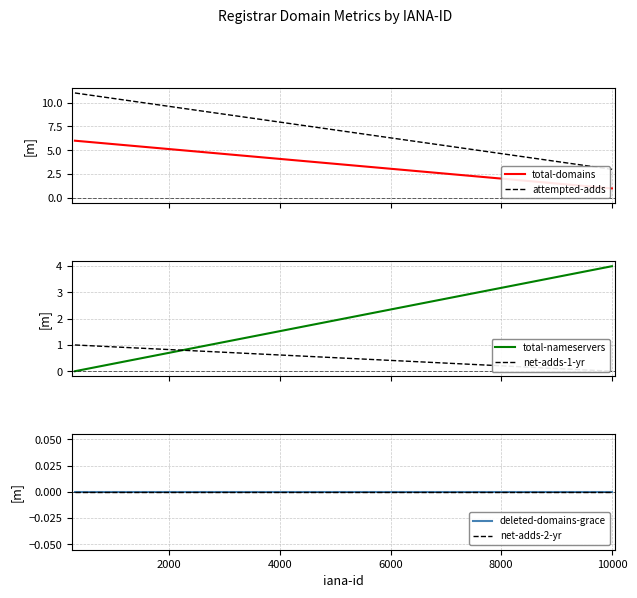

Is the value of deleted-domains-grace at 0 greater than the value of net-adds-2-yr at 2000?

No